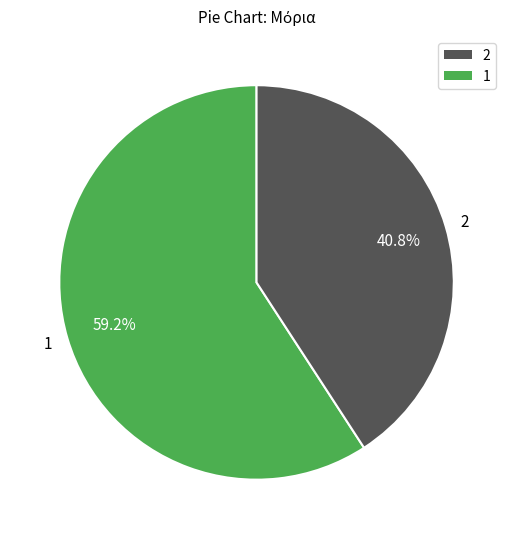

Which has a higher value, 1 or 2?

1